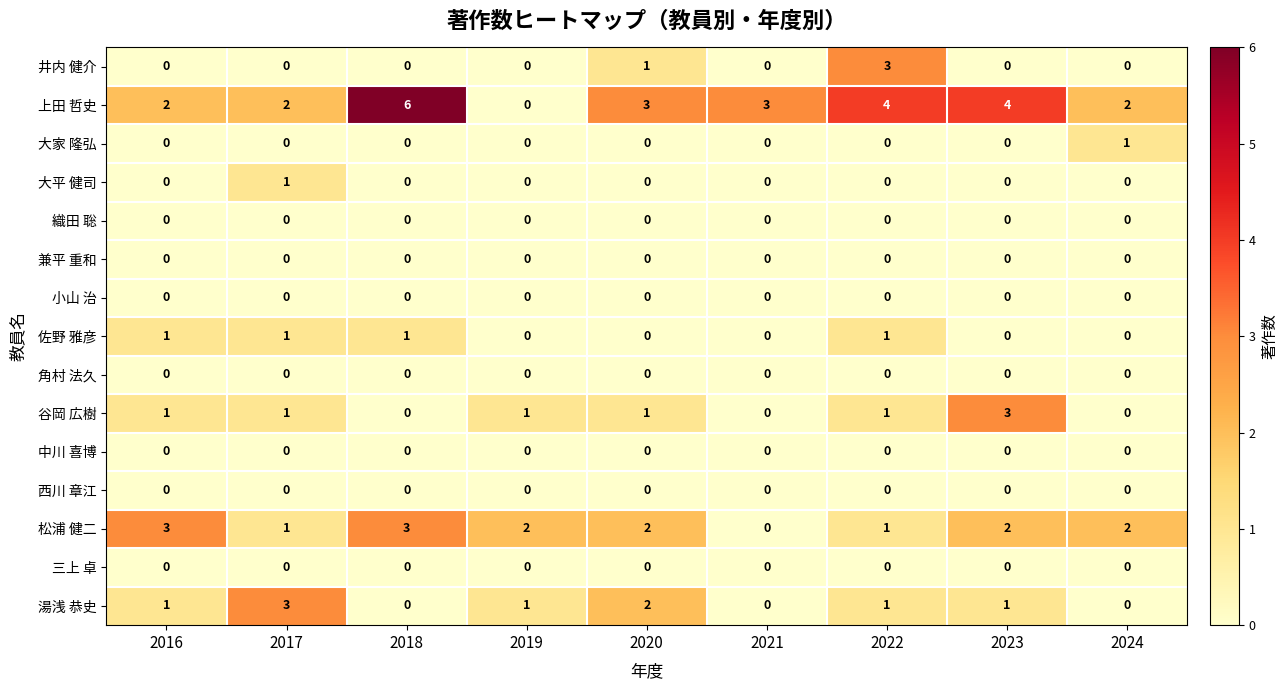

What is the sum of all 湯浅 恭史 values?

9